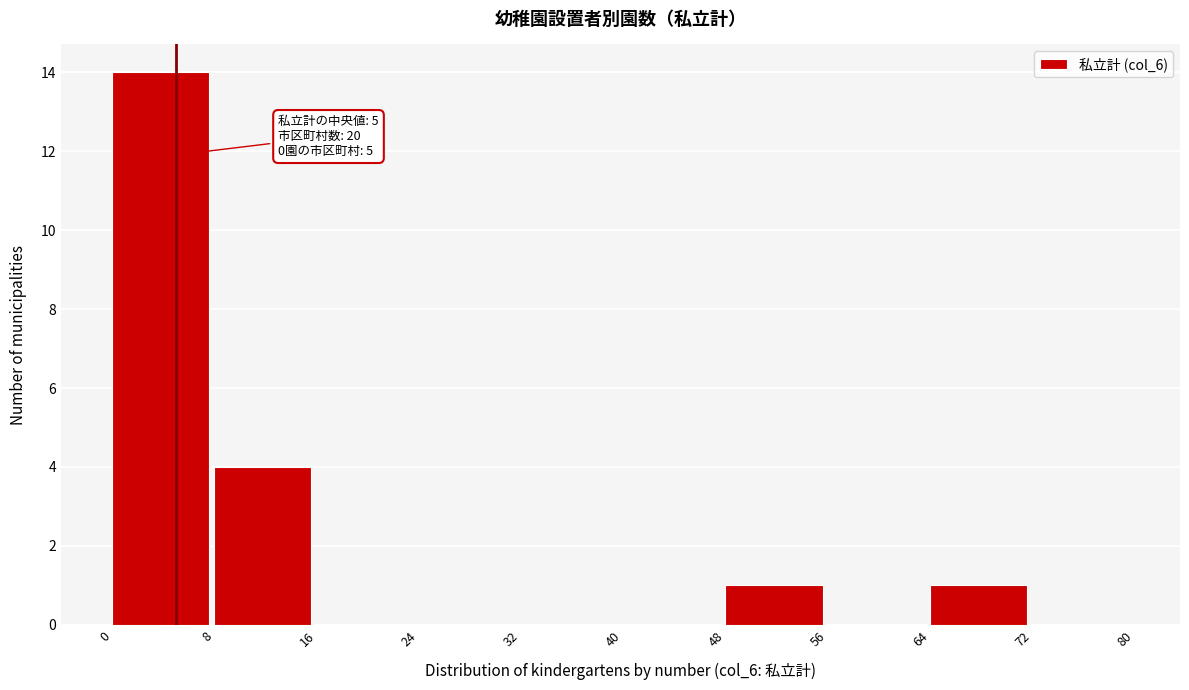

Over which range of the x-axis is the bar tallest?

0 to 8